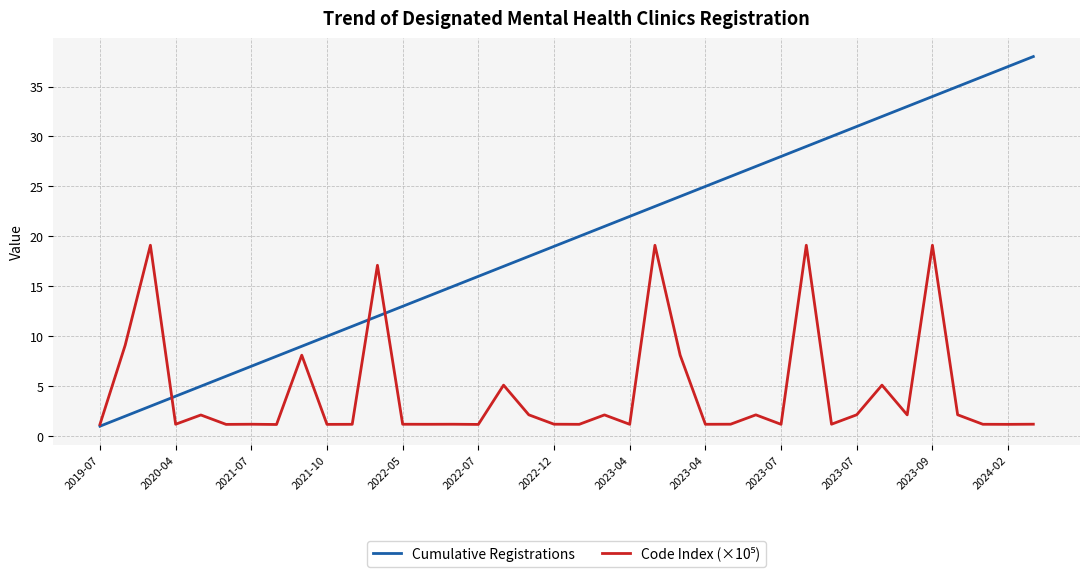

Which series has the largest range (max minus min)?

Cumulative Registrations